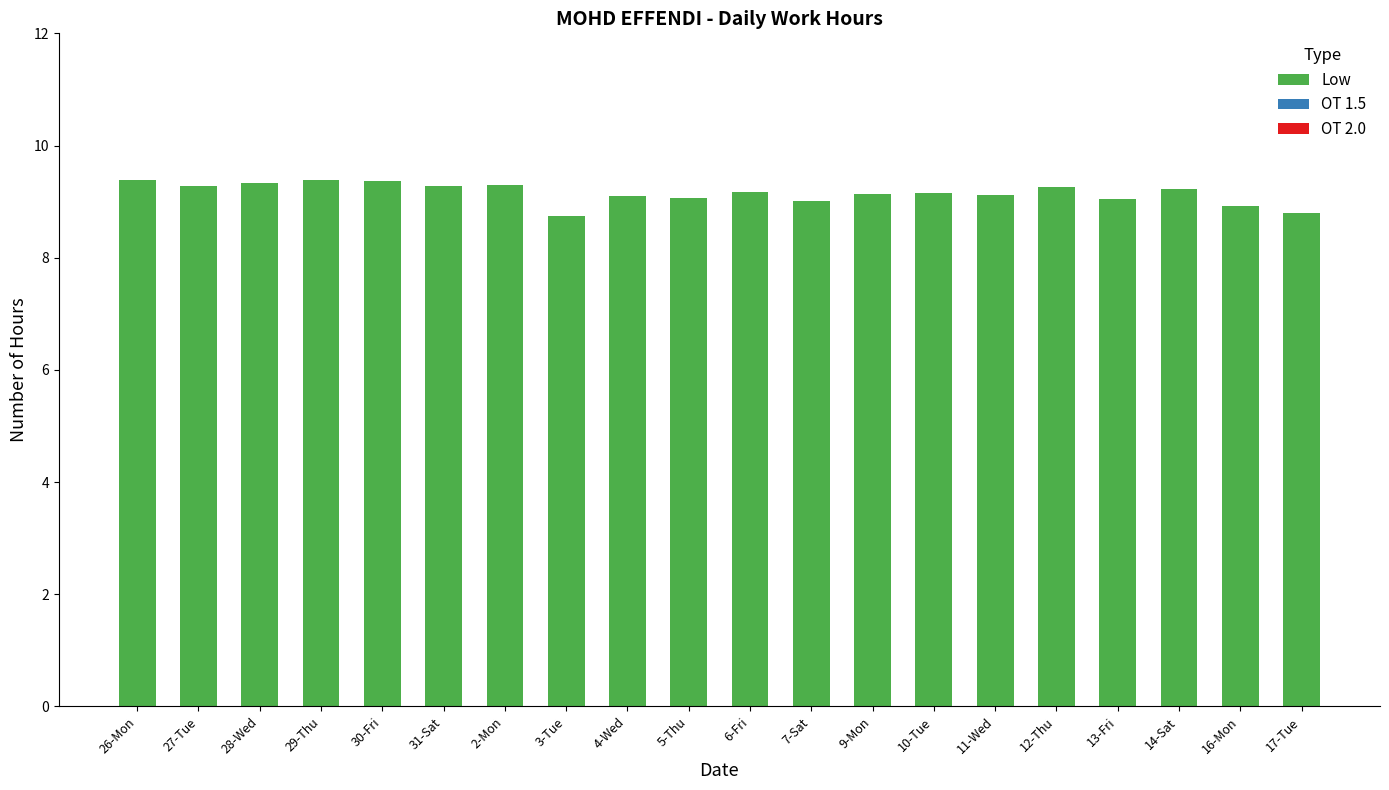

What is the maximum value shown in the chart?

9.4